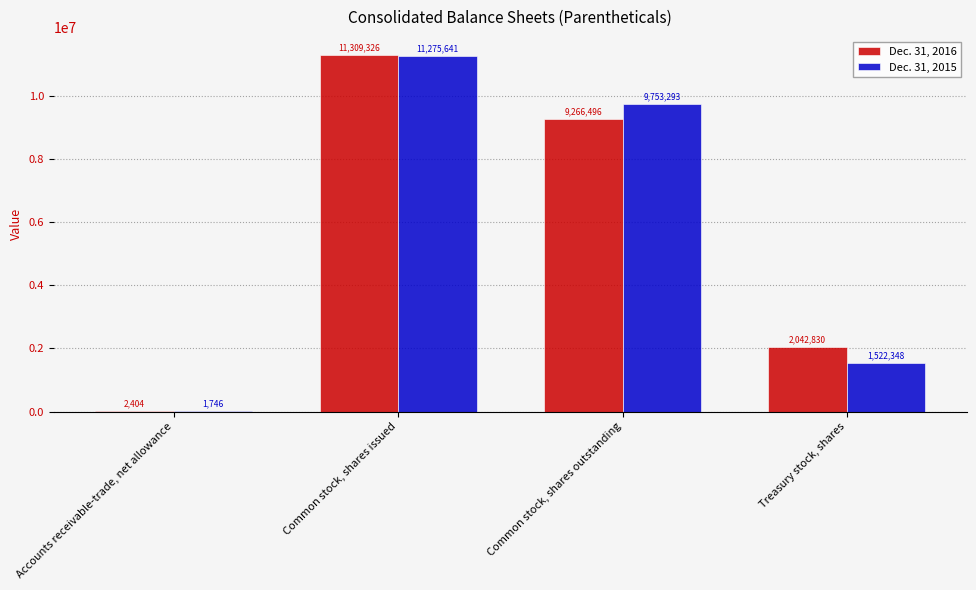

What is the approximate value of Dec. 31, 2015 at Common stock, shares issued, to the nearest 10?

11275640